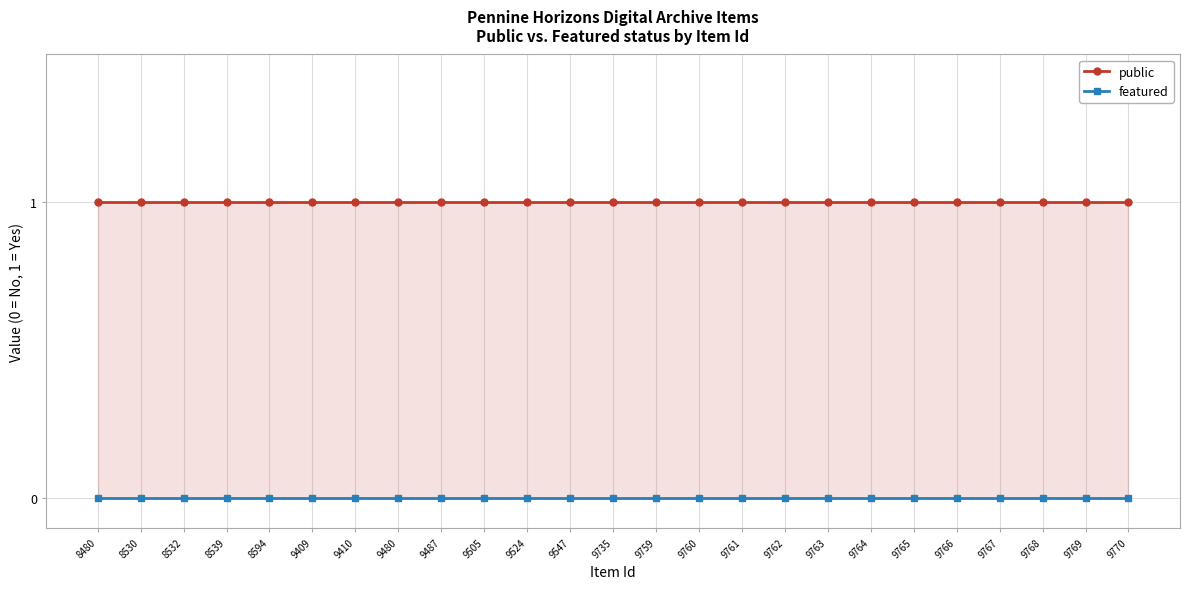

Rank the series at 9761 from highest to lowest value.

public, featured